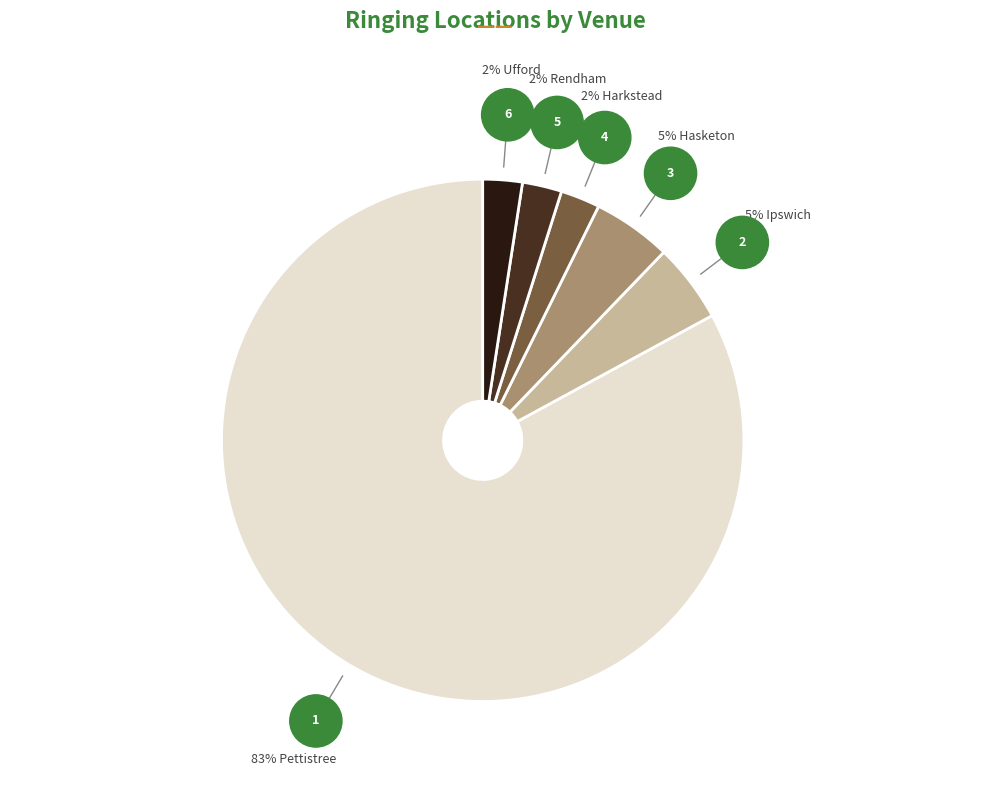

Is there any slice that represents more than half of the pie?

Yes